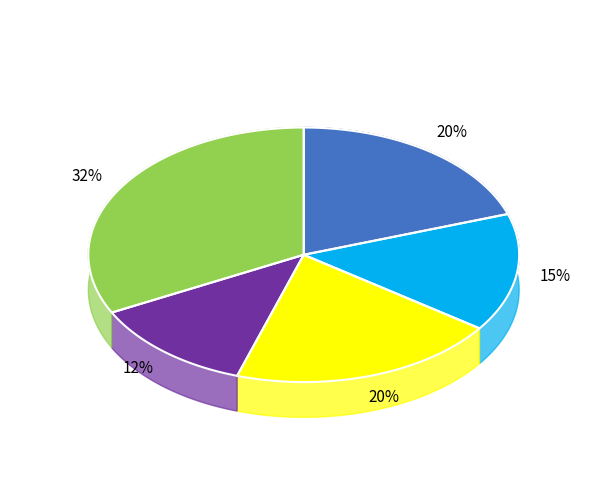

Which category has the biggest portion of the pie?

Каша гороховая.